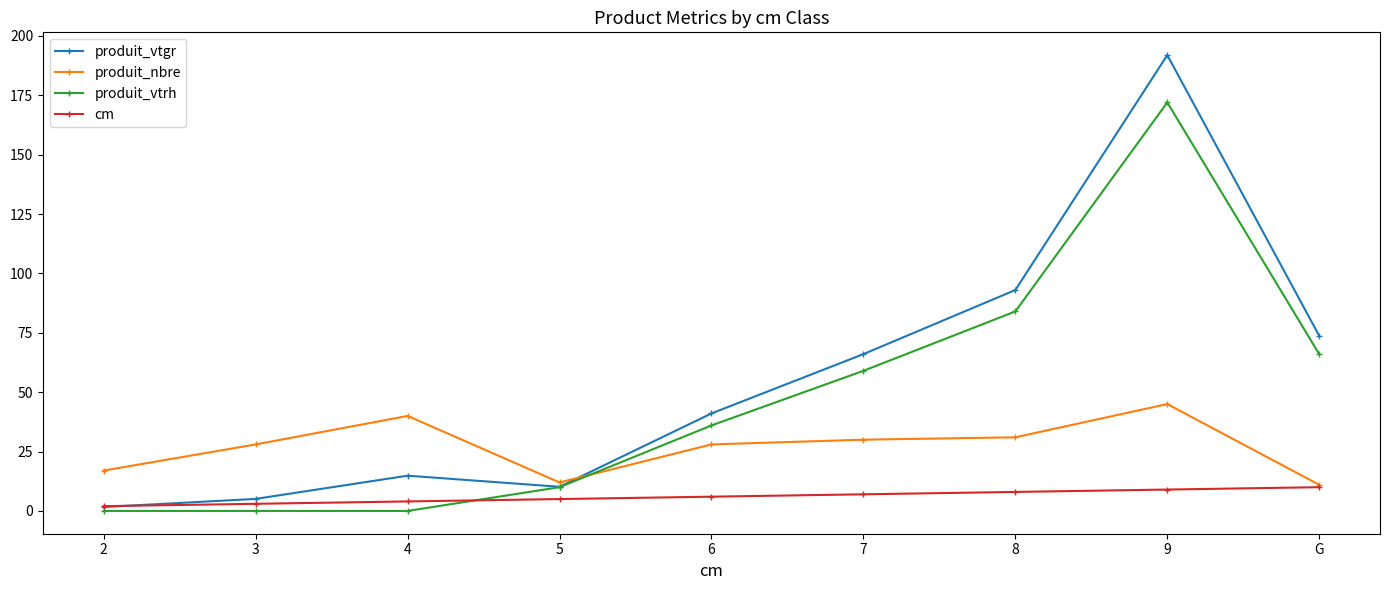

Is it true that produit_vtgr equals 73.7 at G?

True